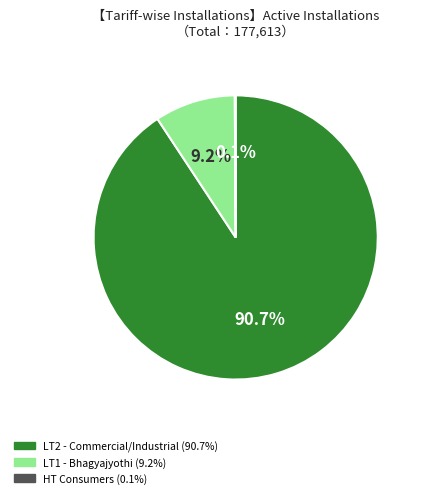

Is there a majority slice in this chart?

Yes